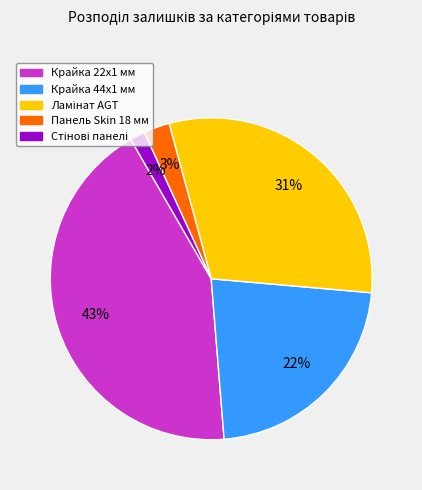

Count the number of slices in the pie.

5